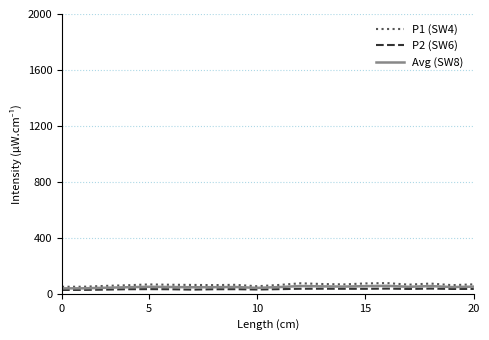

Is this an area chart (filled region under the line)?

No